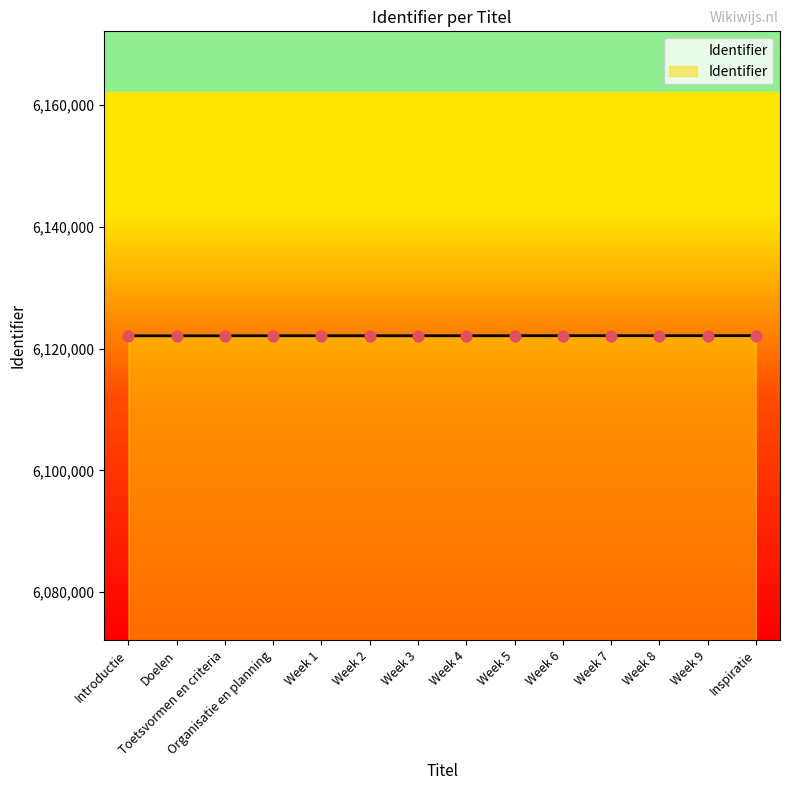

Approximately how many times larger is the value at Introductie compared to Week 4?

1.0